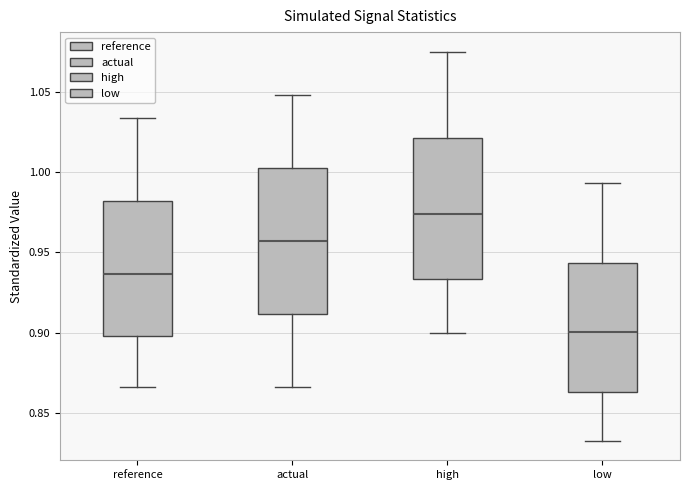

Reading left to right, transcribe this box plot: for each box, give where its median line is, the range the box spans, and where its two whiskers end, as read against the y-axis. The values are not printed on the chart, so give them approximately, as read against the axis.

reference: median 0.935, box 0.900 to 0.980, whiskers 0.865 to 1.035
actual: median 0.955, box 0.910 to 1.005, whiskers 0.865 to 1.050
high: median 0.975, box 0.935 to 1.020, whiskers 0.900 to 1.075
low: median 0.900, box 0.865 to 0.945, whiskers 0.830 to 0.995